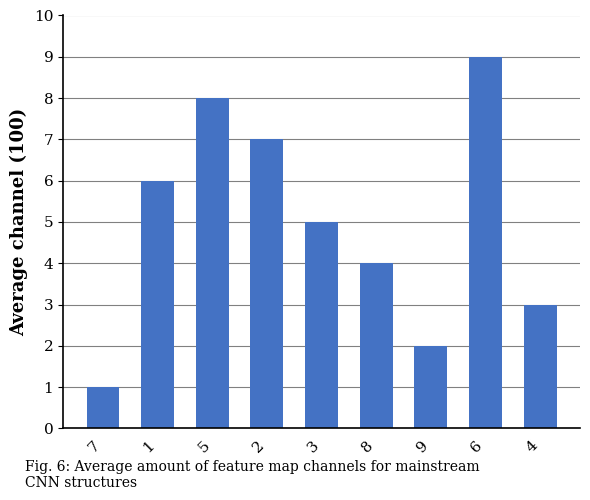

What is the value of the 3rd bar from the left?

8